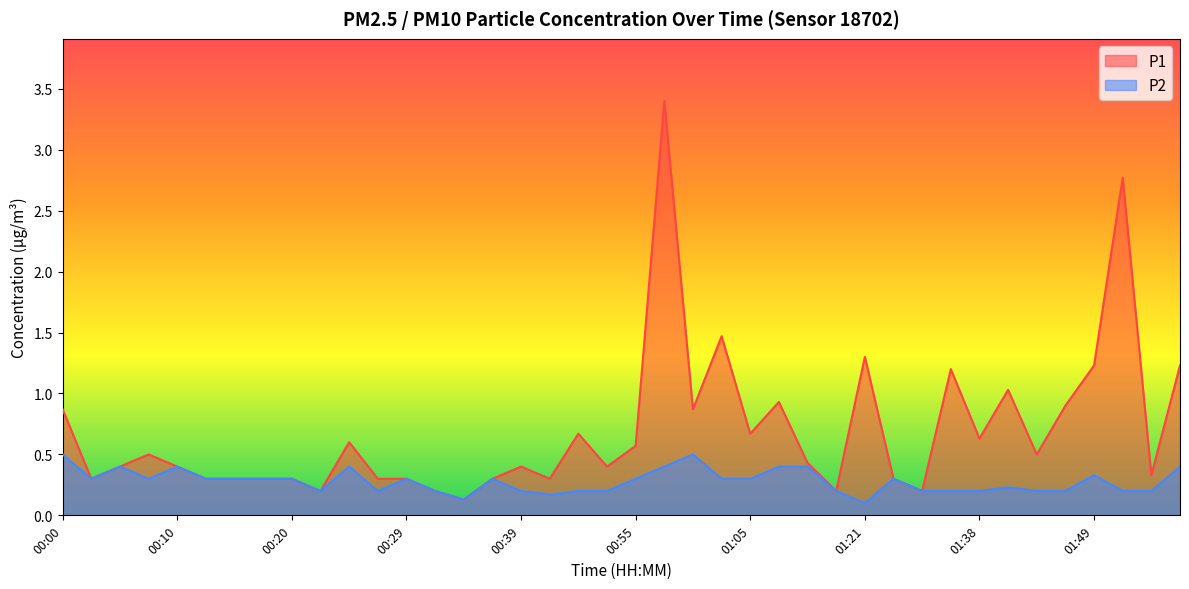

At how many categories does at least one series exceed 0?

40